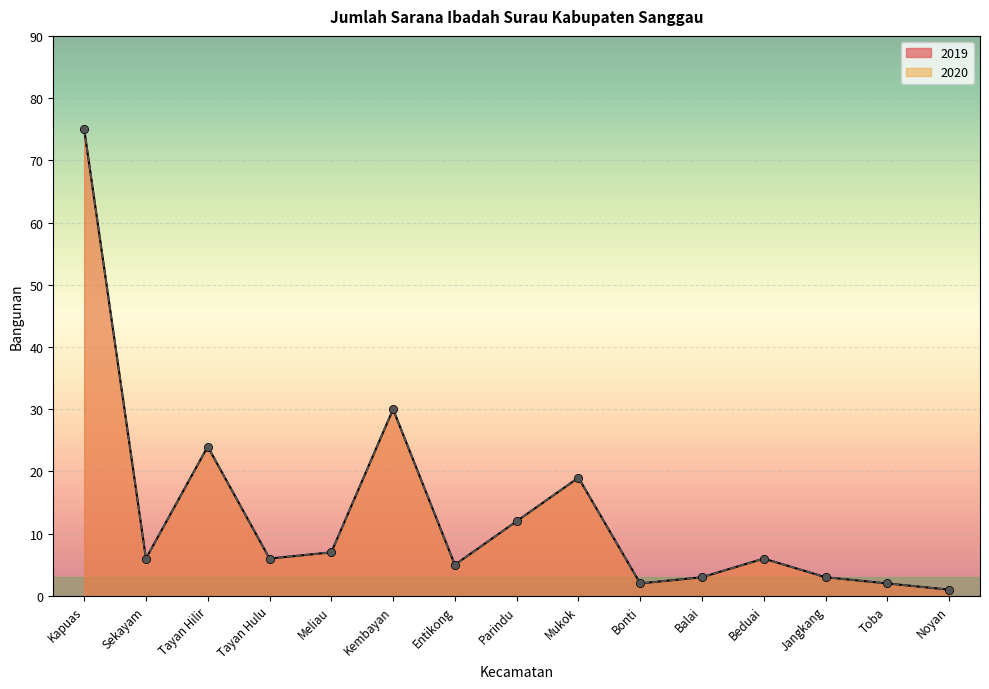

Which series reaches the maximum Y coordinate?

2019